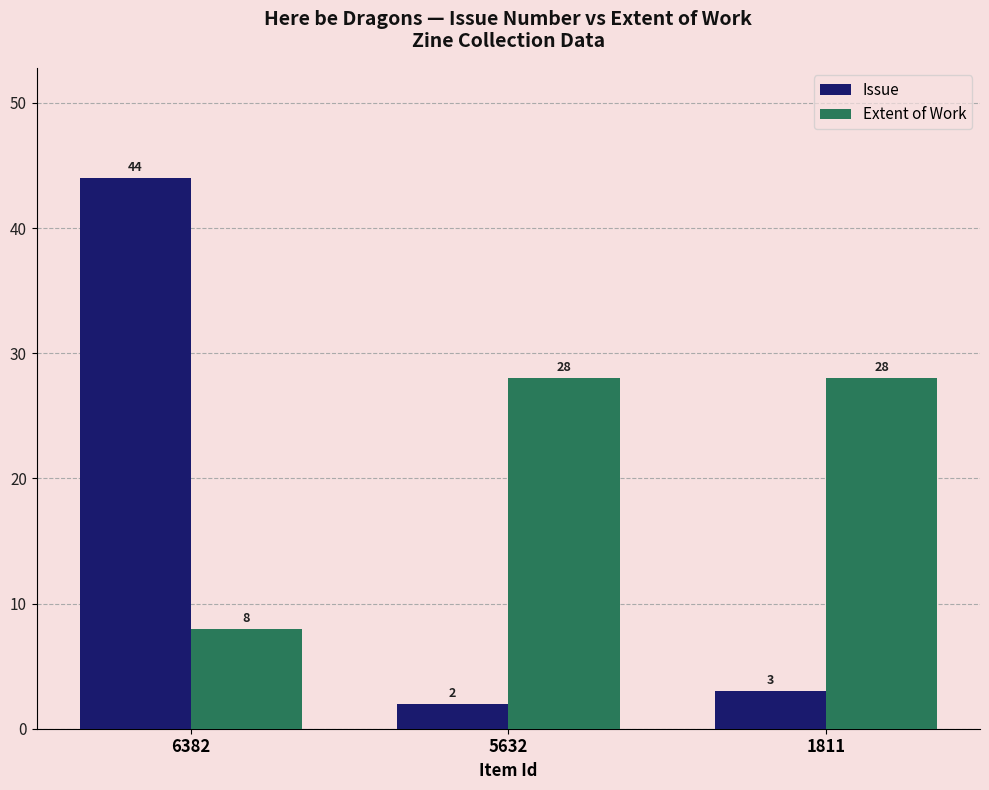

Reading left to right, list all the values displayed in this chart.

Issue: 44	2	3
Extent of Work: 8	28	28